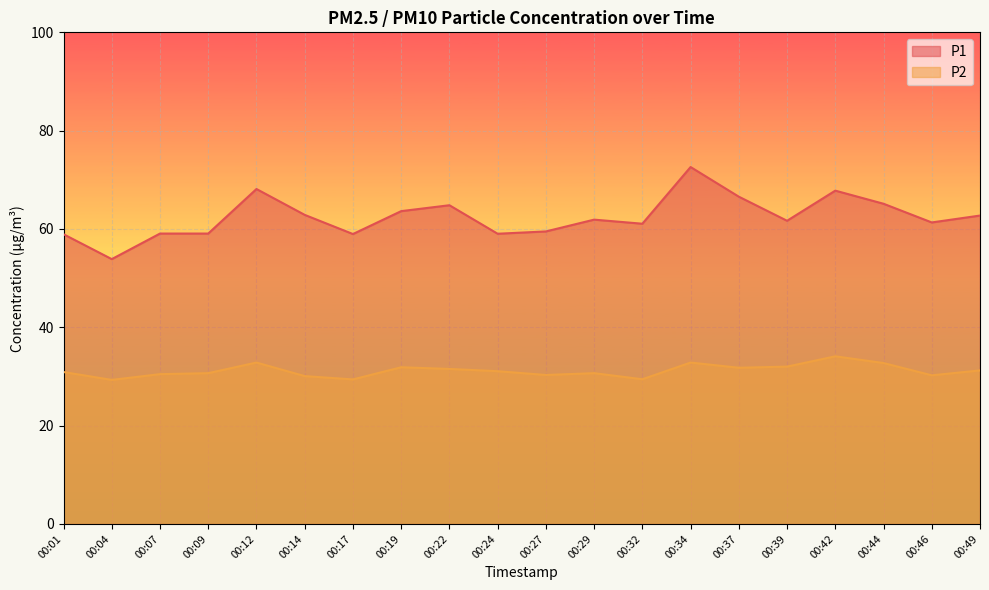

True or false: P2 and P1 cross at least once.

False